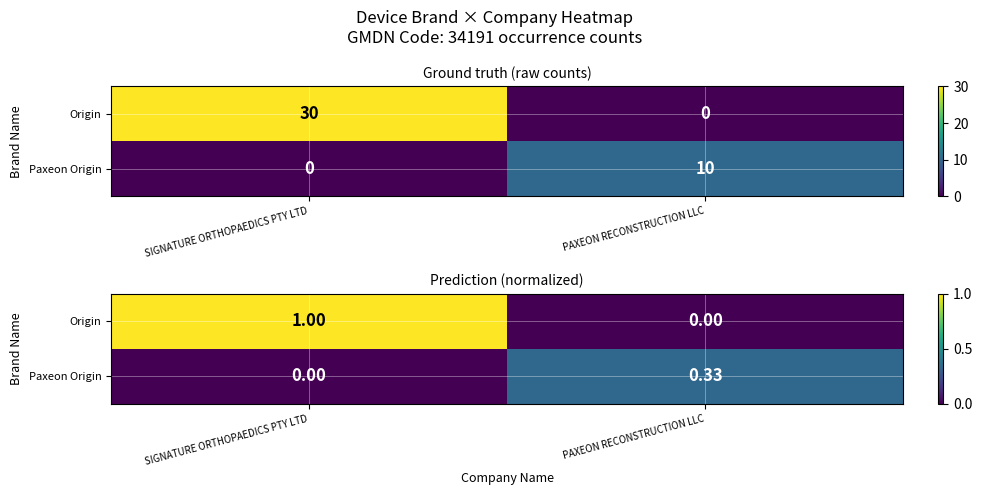

How many Paxeon Origin values are between 0 and 1?

2